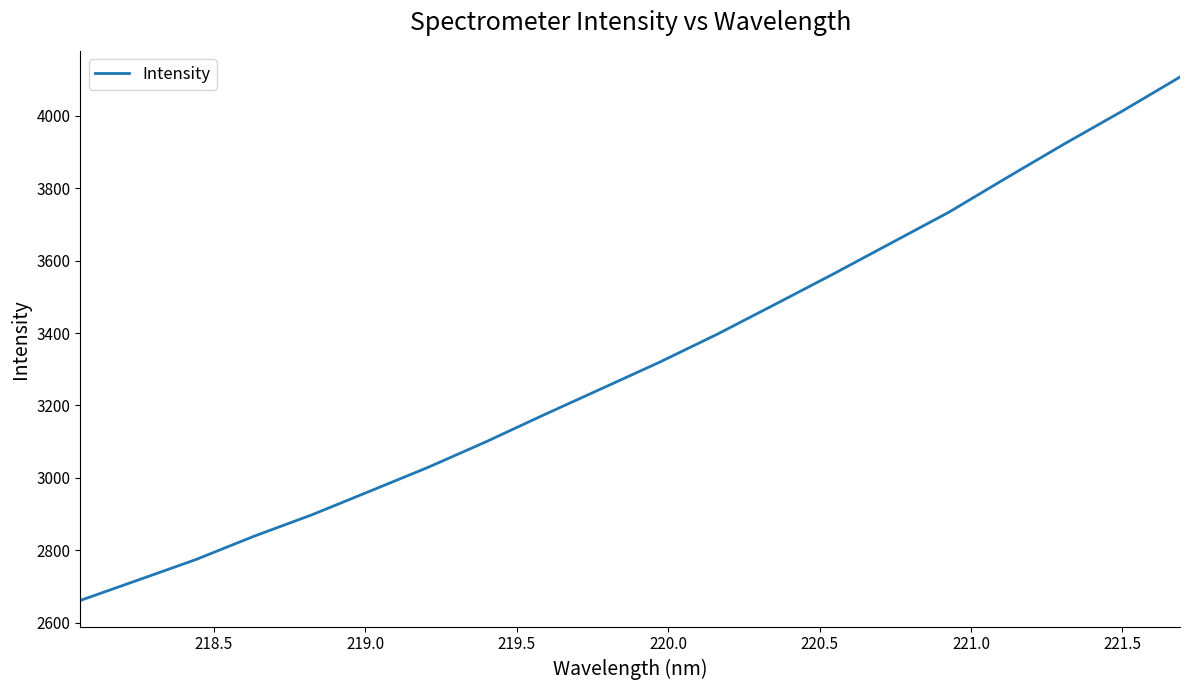

What is the smallest value displayed?

2661.4